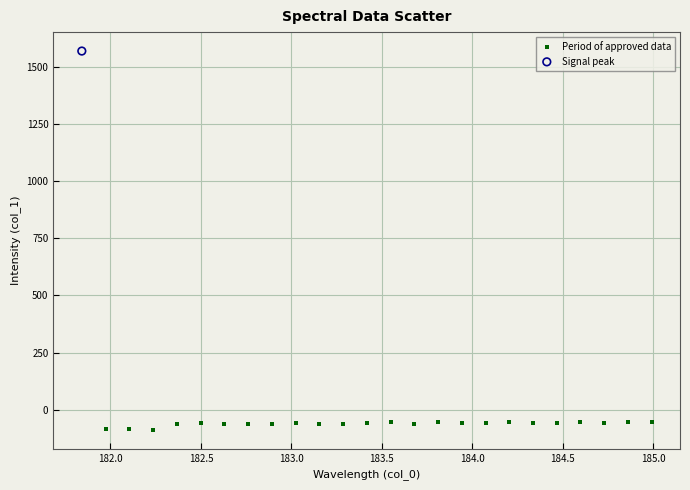

What are all the series names shown in the legend?

Period of approved data, Signal peak